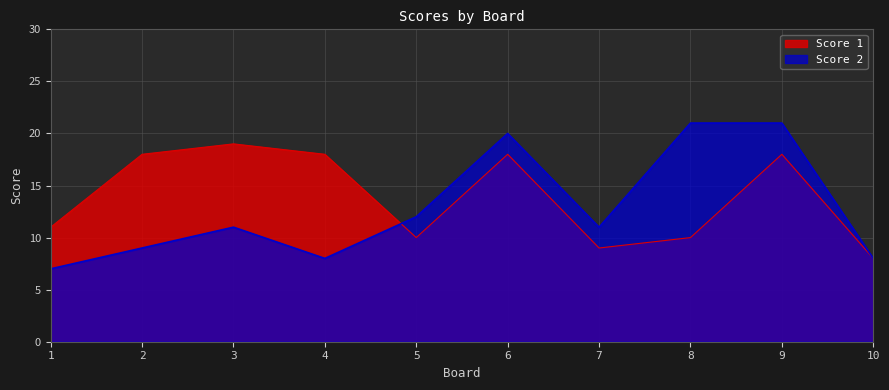

After their last crossing, which series has the higher values: Score 1 or Score 2?

Score 2